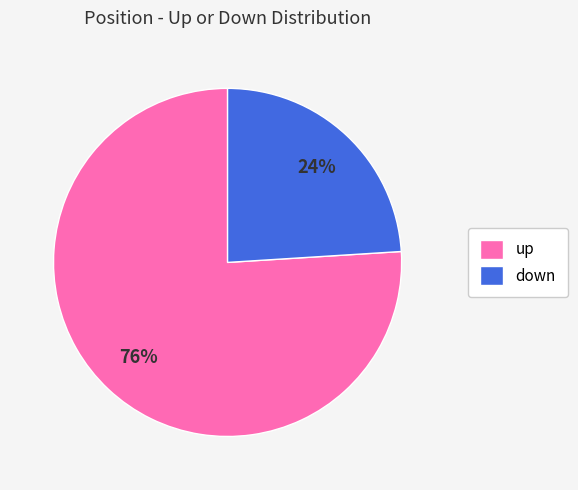

To the nearest percent, what is the combined percentage of up and down?

100%